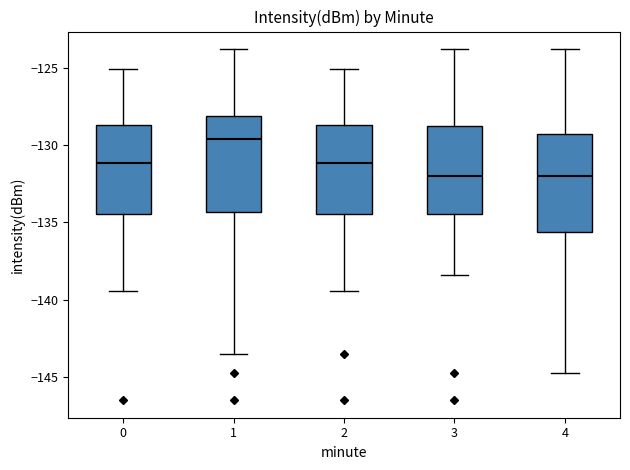

Reading left to right, transcribe this box plot: for each box, give where its median line is, the range the box spans, and where its two whiskers end, as read against the y-axis. The values are not printed on the chart, so give them approximately, as read against the axis.

0: median -131.0, box -134.5 to -128.5, whiskers -139.5 to -125.0
1: median -129.5, box -134.5 to -128.0, whiskers -143.5 to -124.0
2: median -131.0, box -134.5 to -128.5, whiskers -139.5 to -125.0
3: median -132.0, box -134.5 to -129.0, whiskers -138.5 to -124.0
4: median -132.0, box -135.5 to -129.5, whiskers -144.5 to -124.0